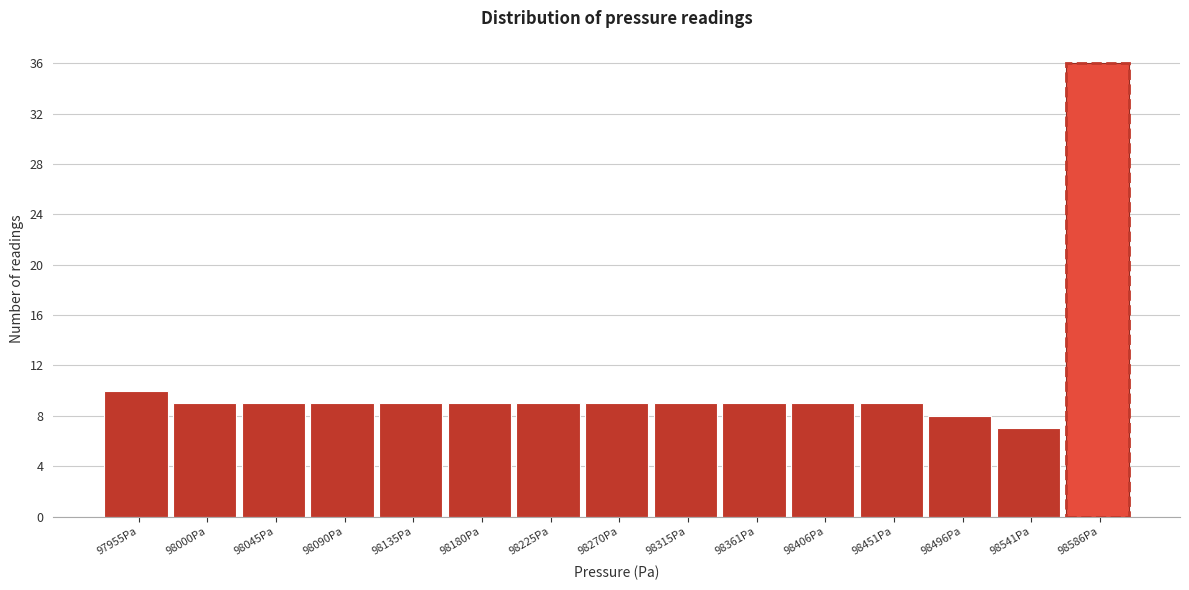

Reading left to right, list all the values displayed in this chart.

97955Pa=10	98000Pa=9	98045Pa=9	98090Pa=9	98135Pa=9	98180Pa=9	98225Pa=9	98270Pa=9	98315Pa=9	98361Pa=9	98406Pa=9	98451Pa=9	98496Pa=8	98541Pa=7	98586Pa=36